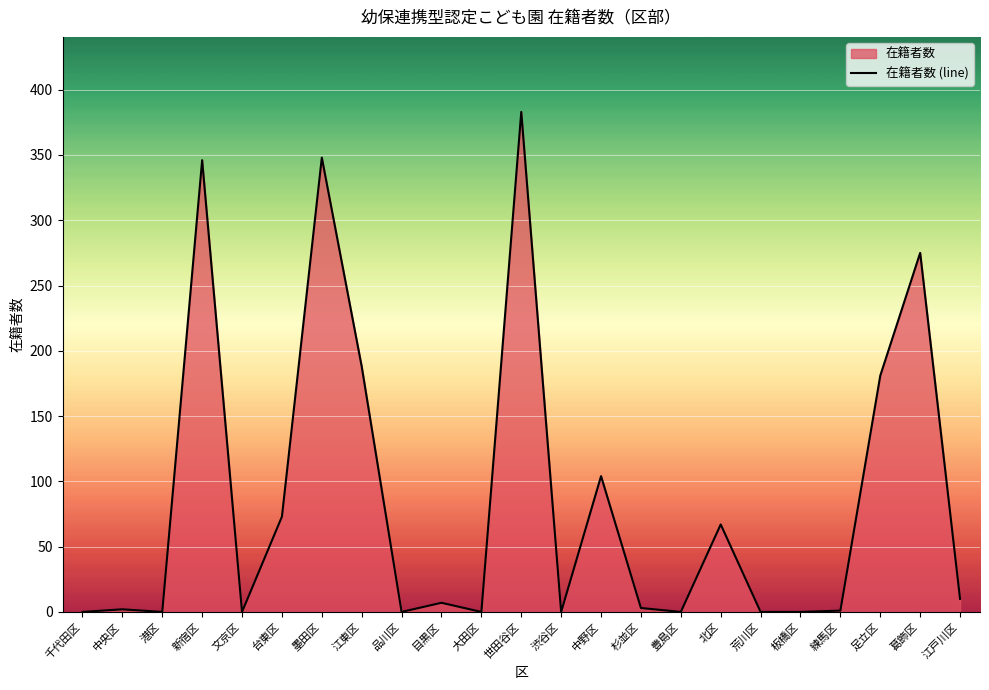

How many lines are shown in the chart?

1